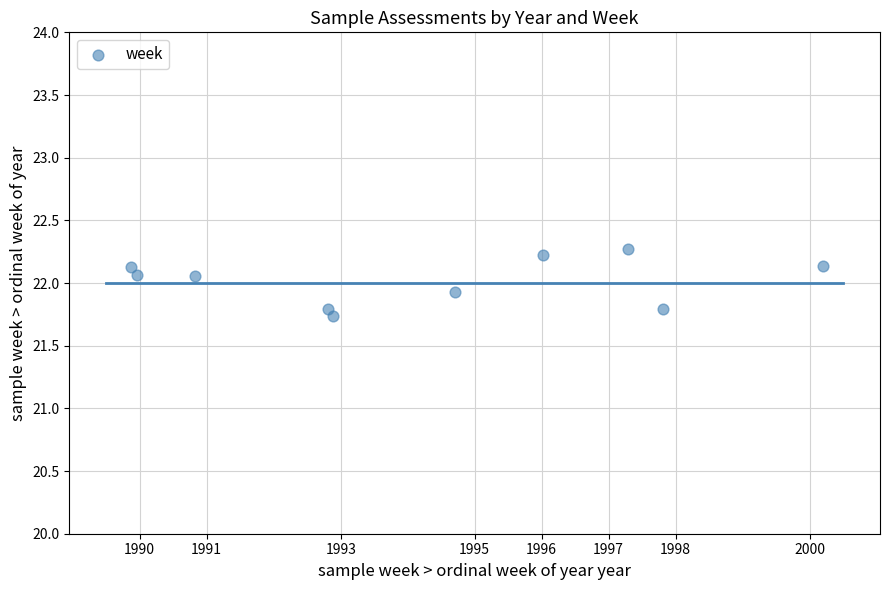

What is the range of X values (max minus min)?

10.3